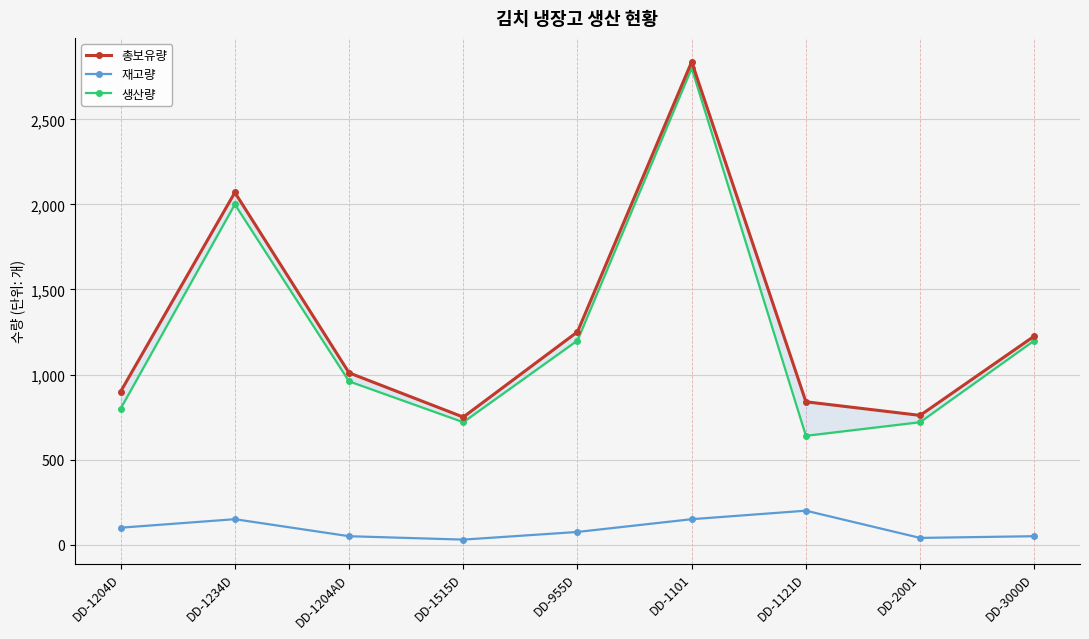

True or false: 생산량 and 재고량 cross at least once.

False